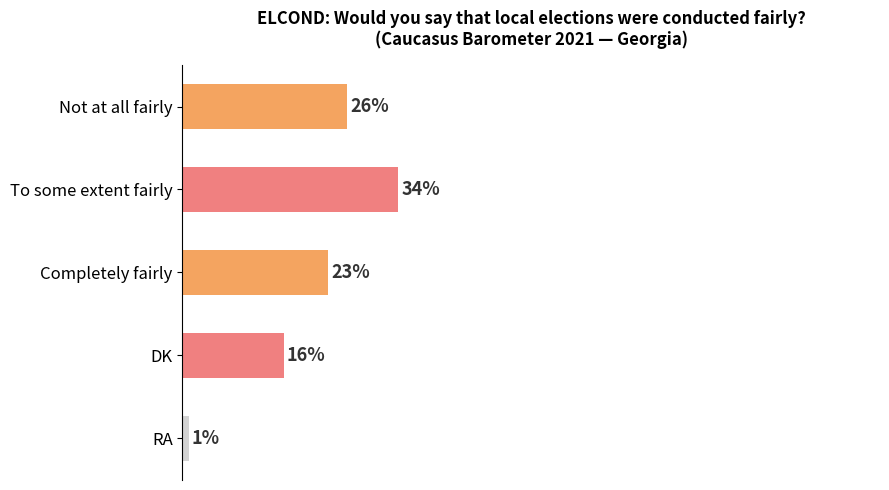

At which label is the value closest to 17?

DK